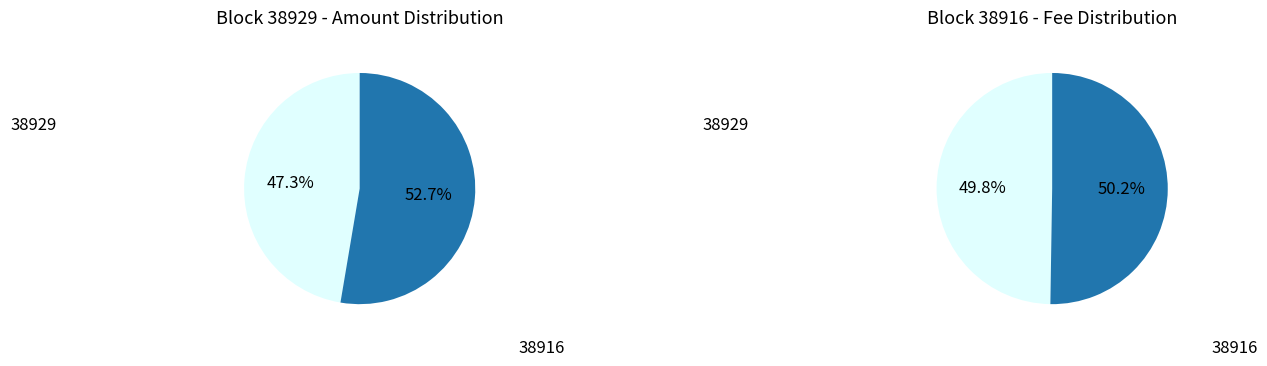

What is the total percentage of 38916 and 38929?

100.0%